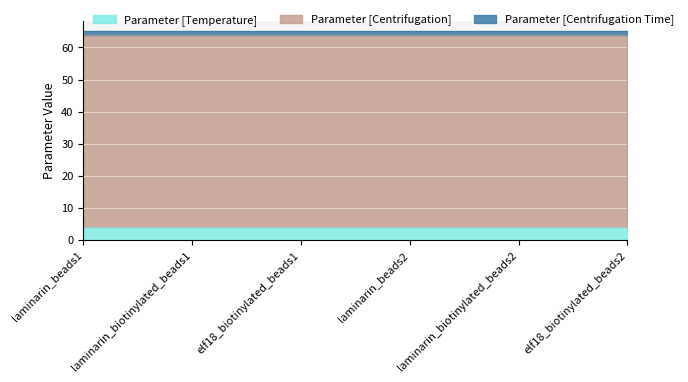

What is the average value of the Parameter [Centrifugation Time] series?

1